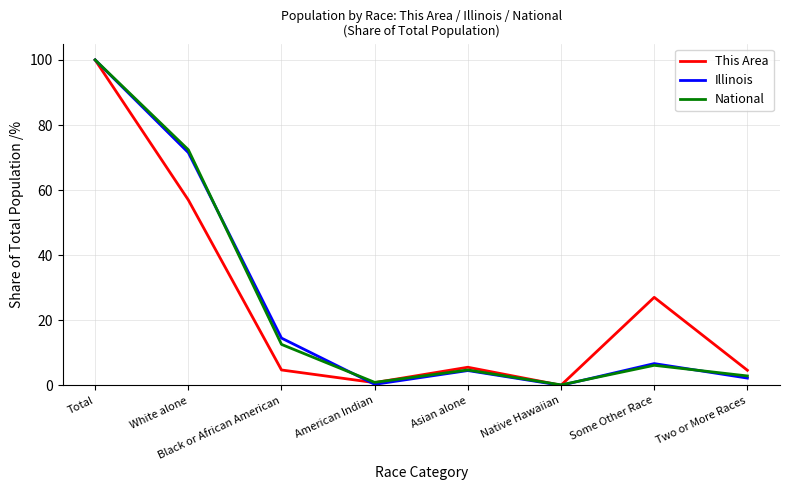

Which series has the largest range (max minus min)?

Illinois